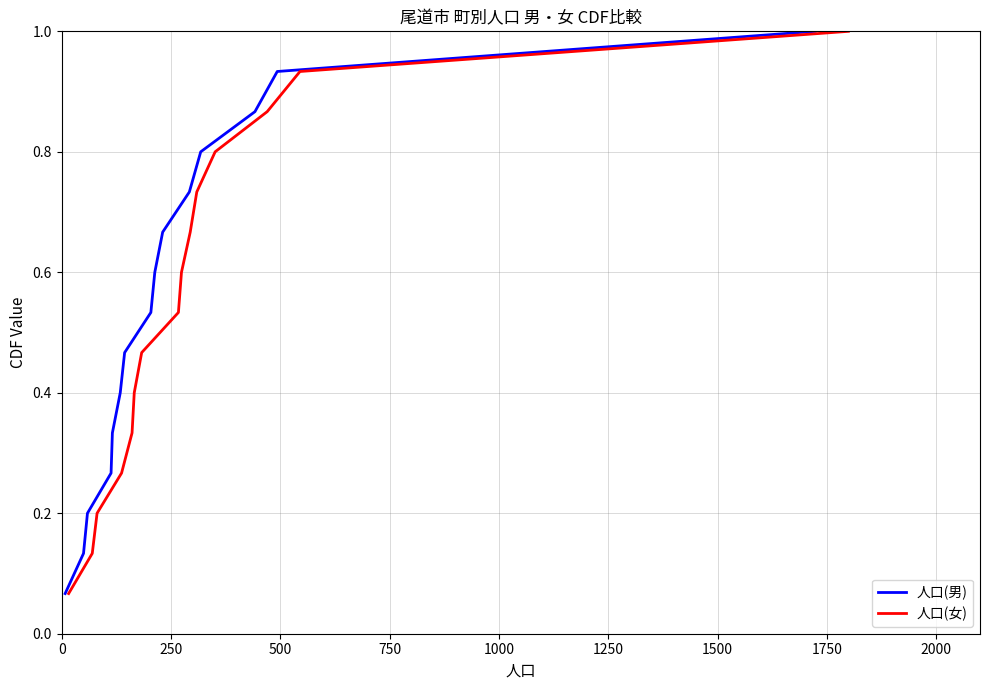

What is the sum of all 人口(男) values?

8.0